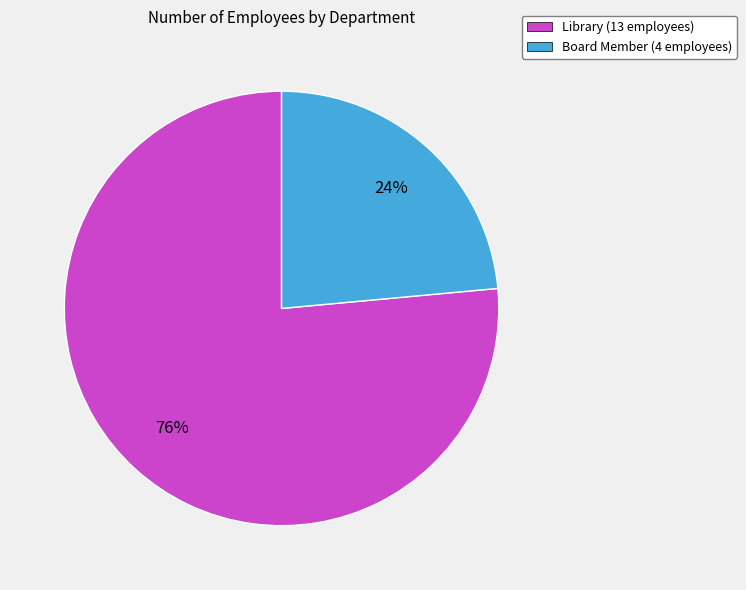

Count the number of slices in the pie.

2